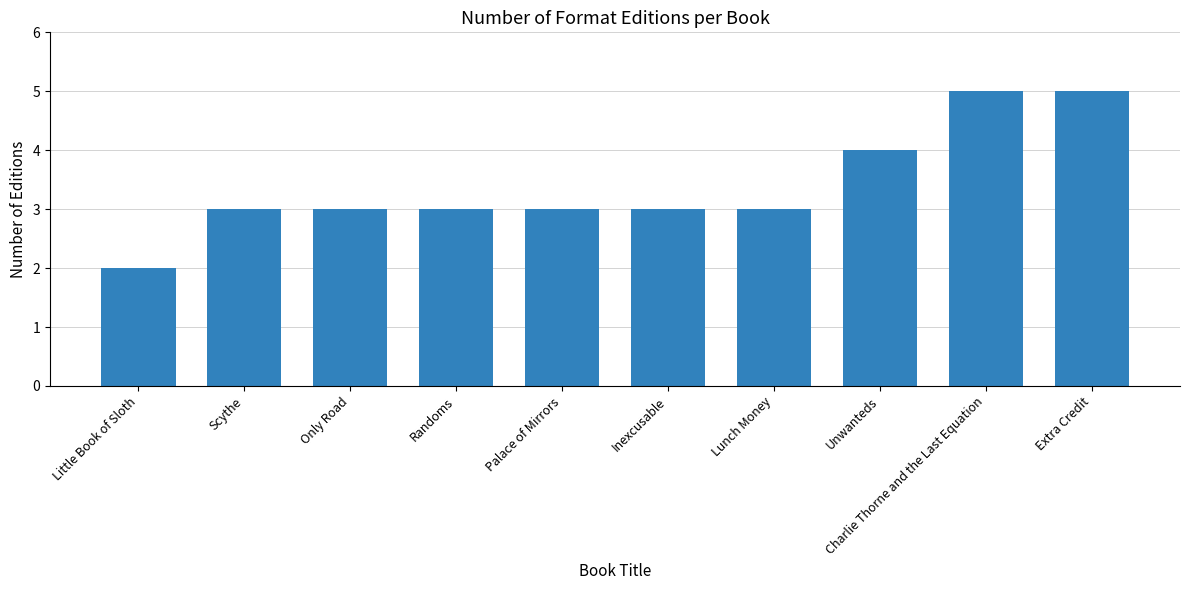

Which has a higher value, Extra Credit or Lunch Money?

Extra Credit